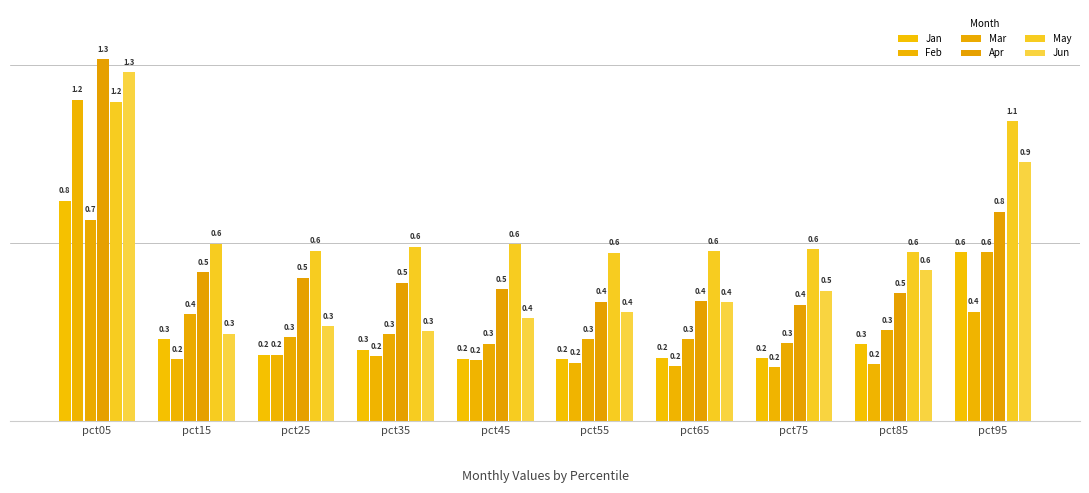

Which category has the lowest value in the Feb series?

pct75